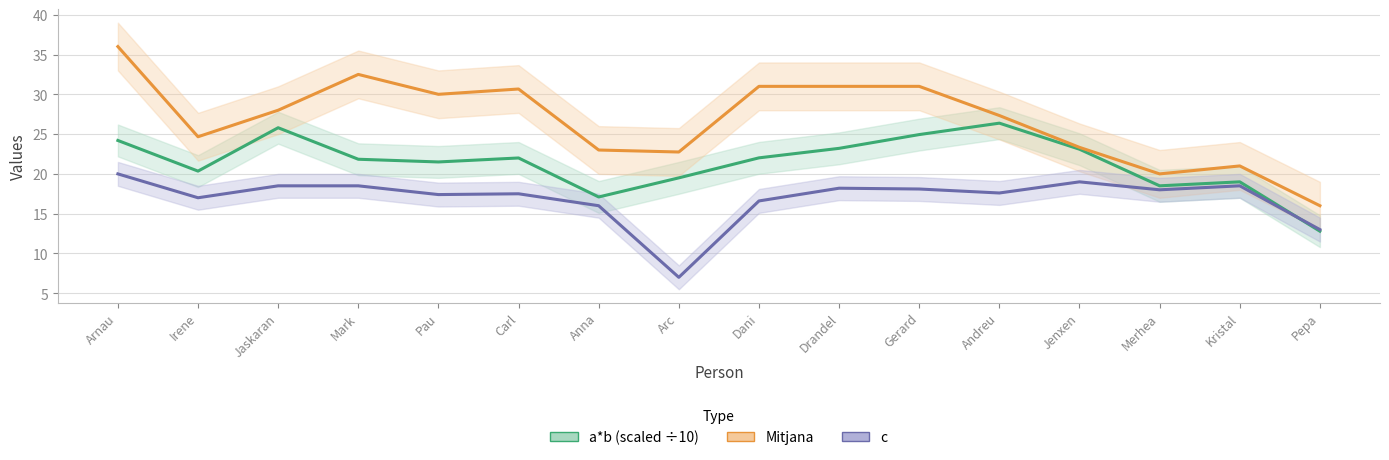

Which category has the highest value across all series?

Arnau